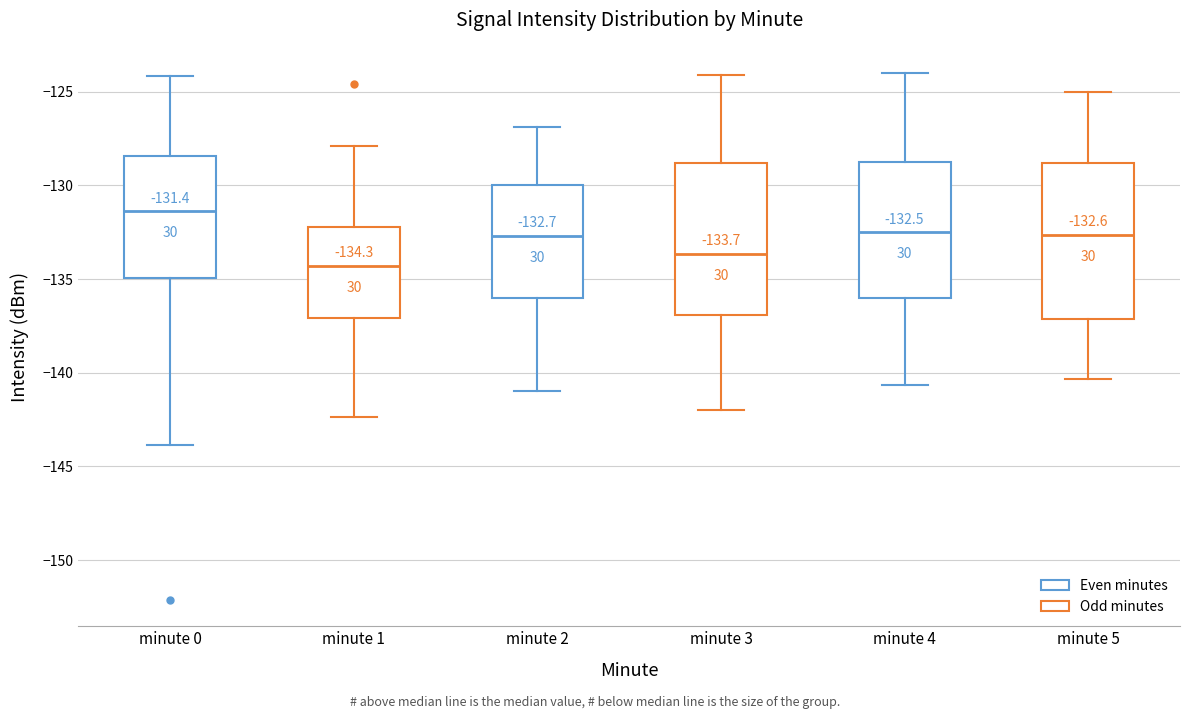

Which box has the lowest median line?

minute 1